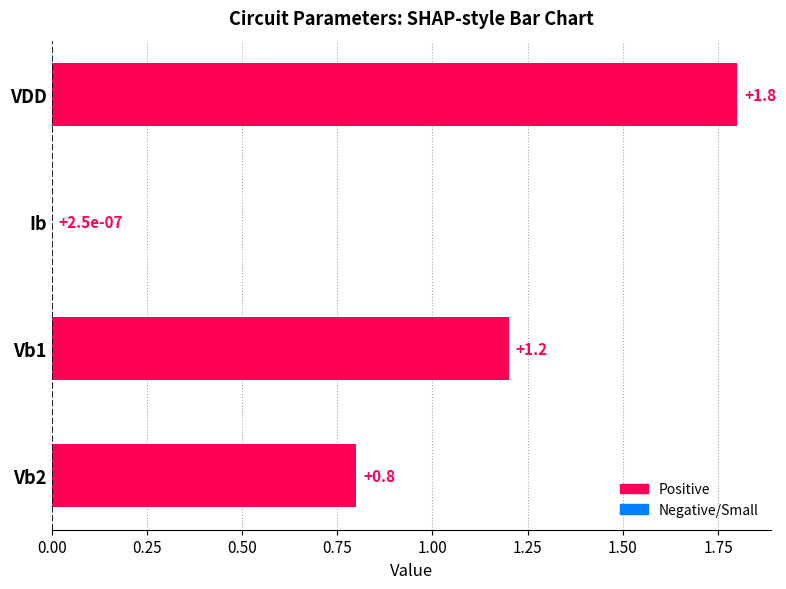

What is the sum of all values?

3.8